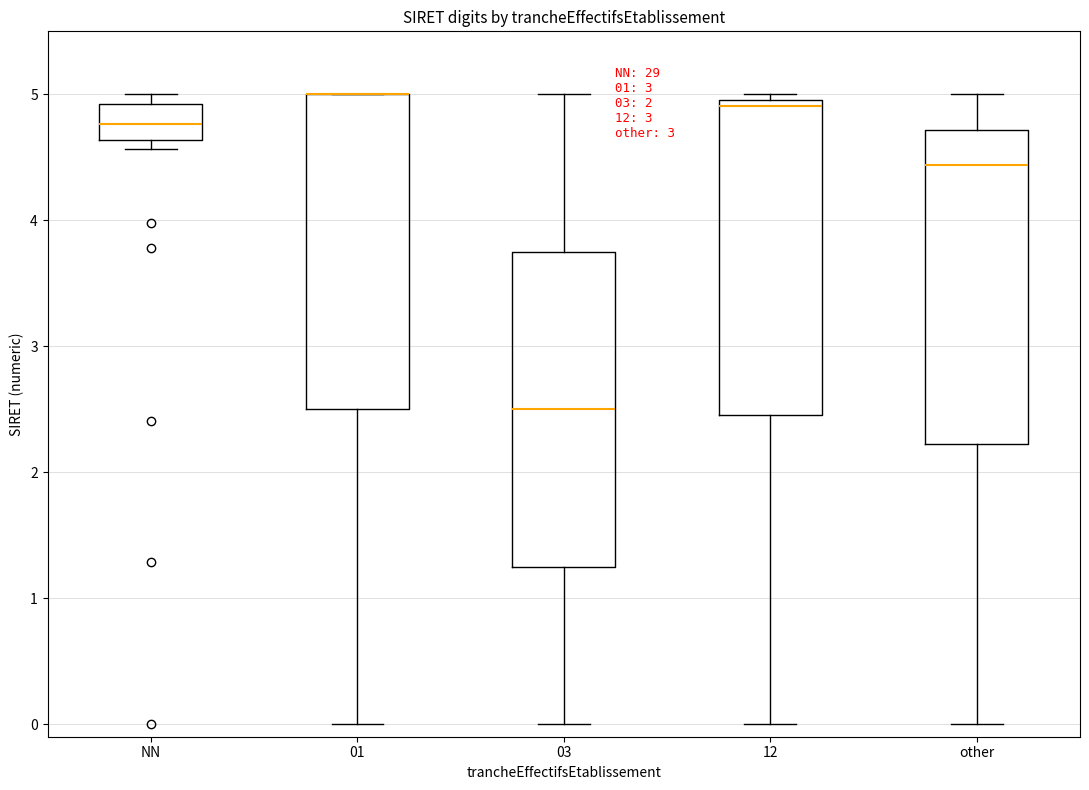

Where does the lower whisker of the box for 01 end on the y-axis? The values are not printed on the chart, so give them approximately, as read against the axis.

0.0